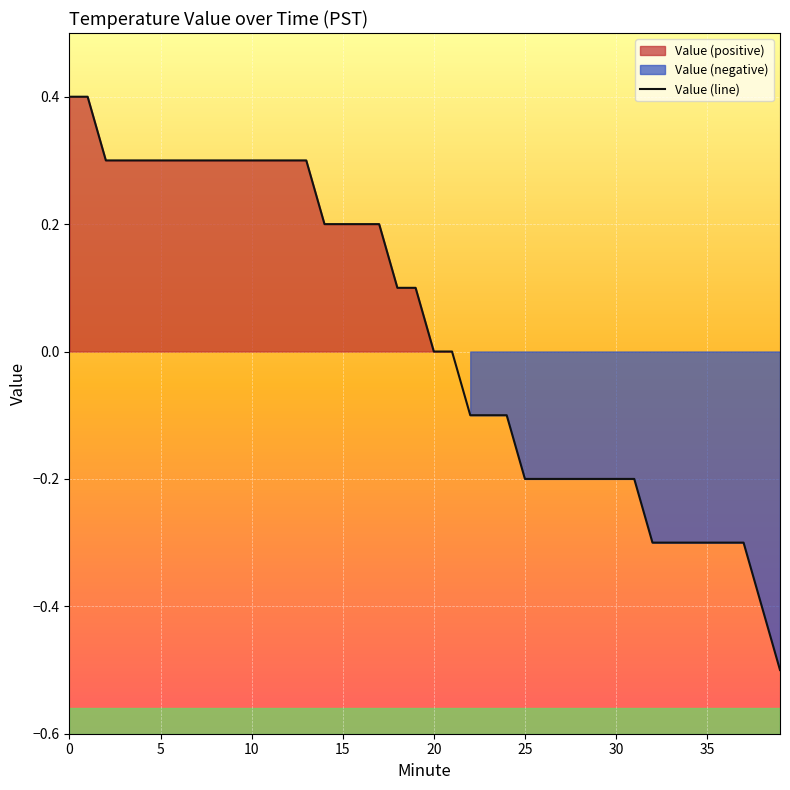

Is it true that the value at 28 is -0.0?

False